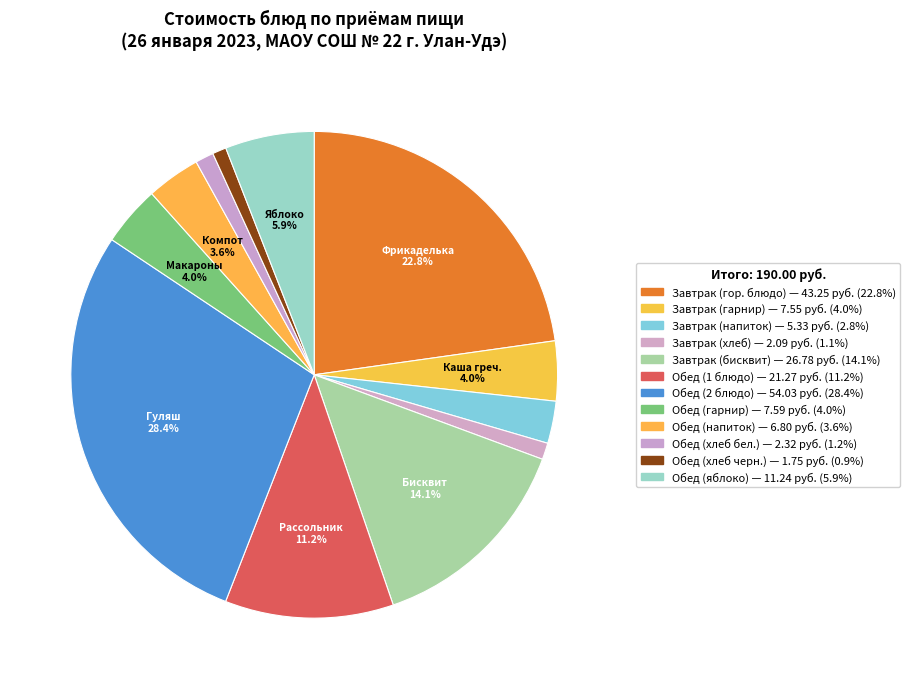

How many segments does this pie chart have?

12